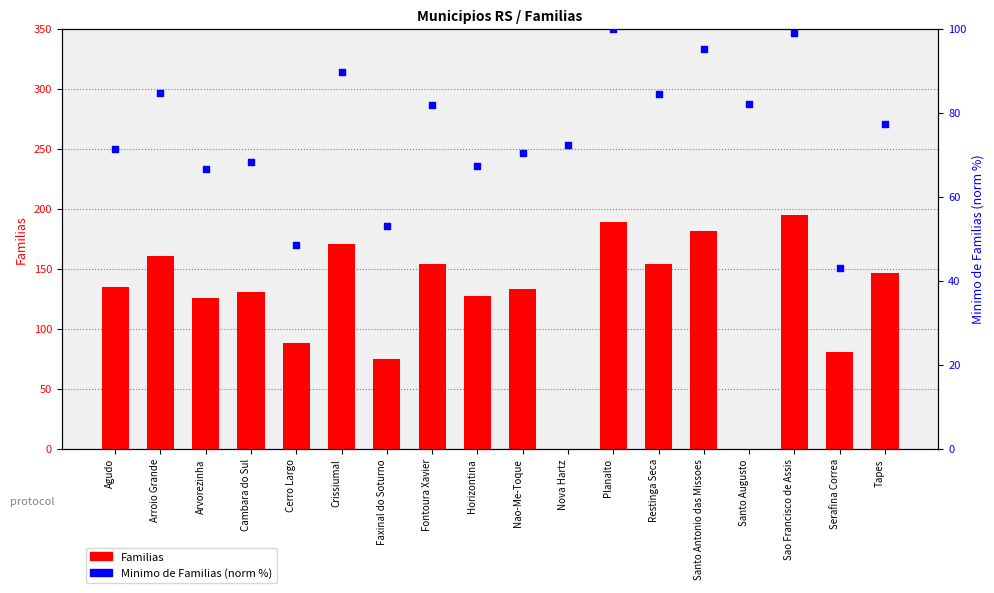

Which series has the largest Y range (max minus min)?

Familias